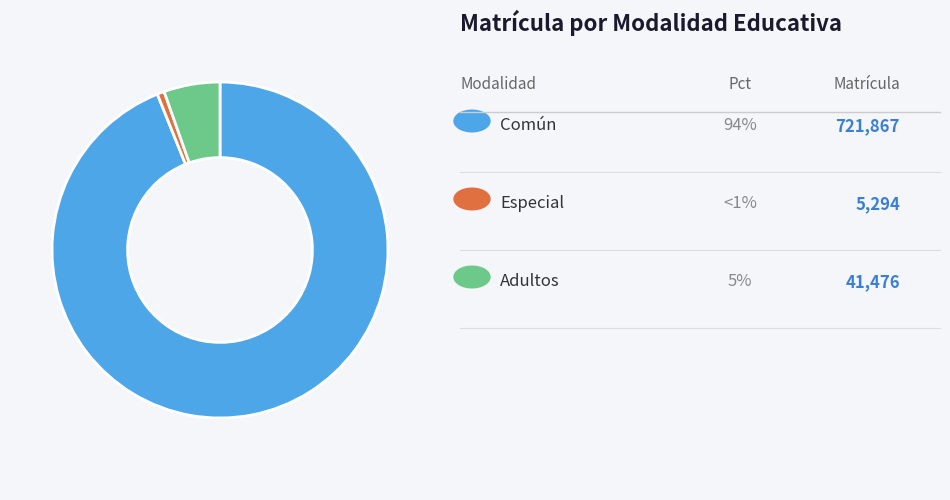

How many slices are in this pie chart?

3